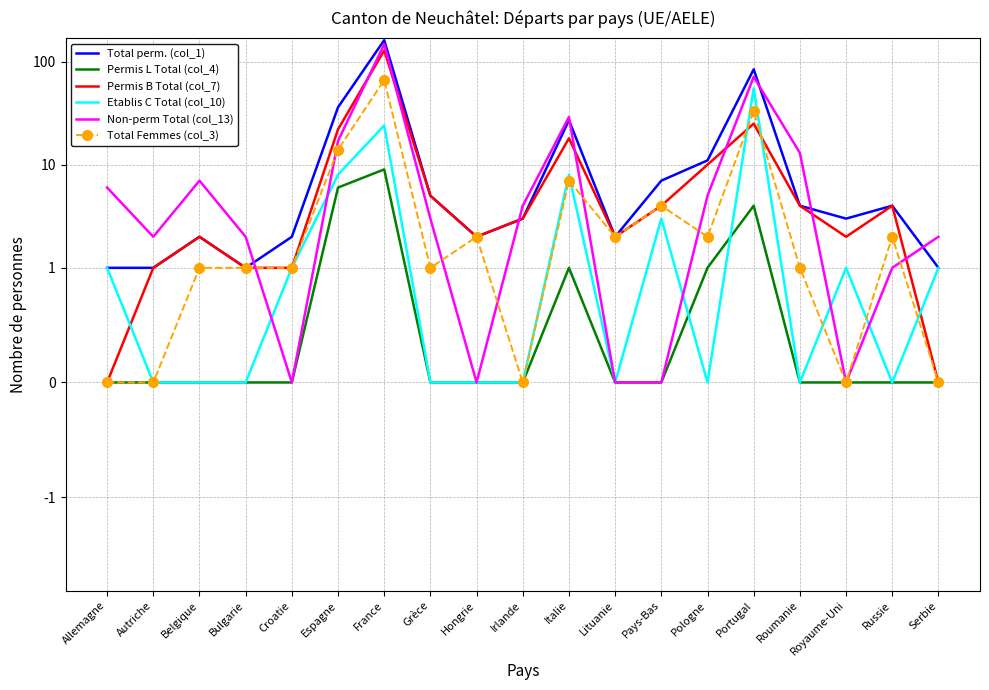

True or false: Non-perm Total (col_13) and Total Femmes (col_3) intersect in this chart.

True